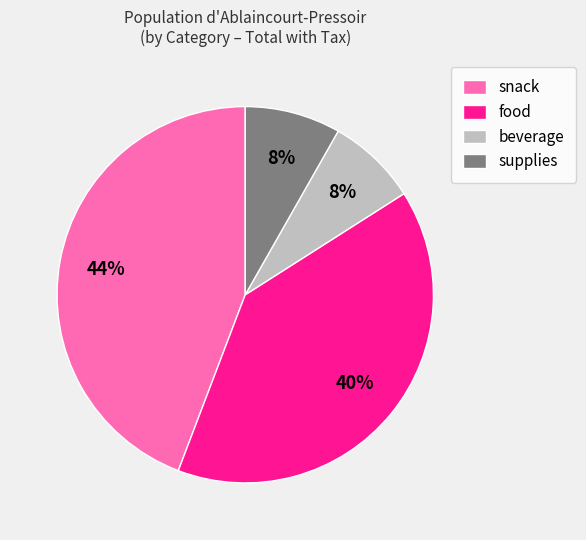

Is there a majority slice in this chart?

No